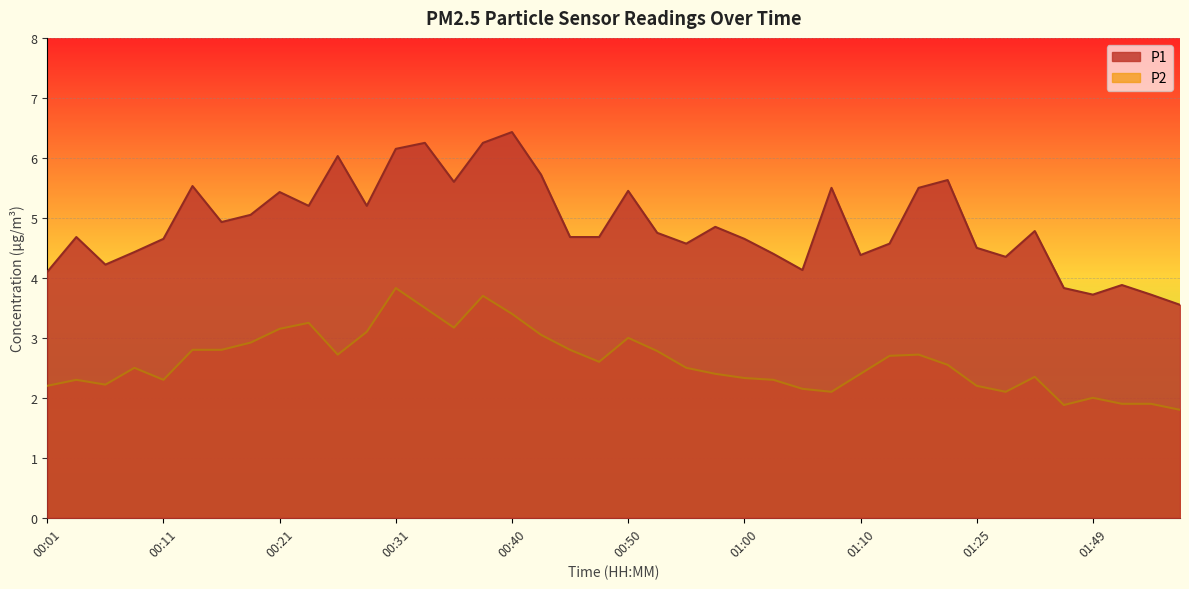

What is the value of the P1 point at the 40th from the left?

3.5